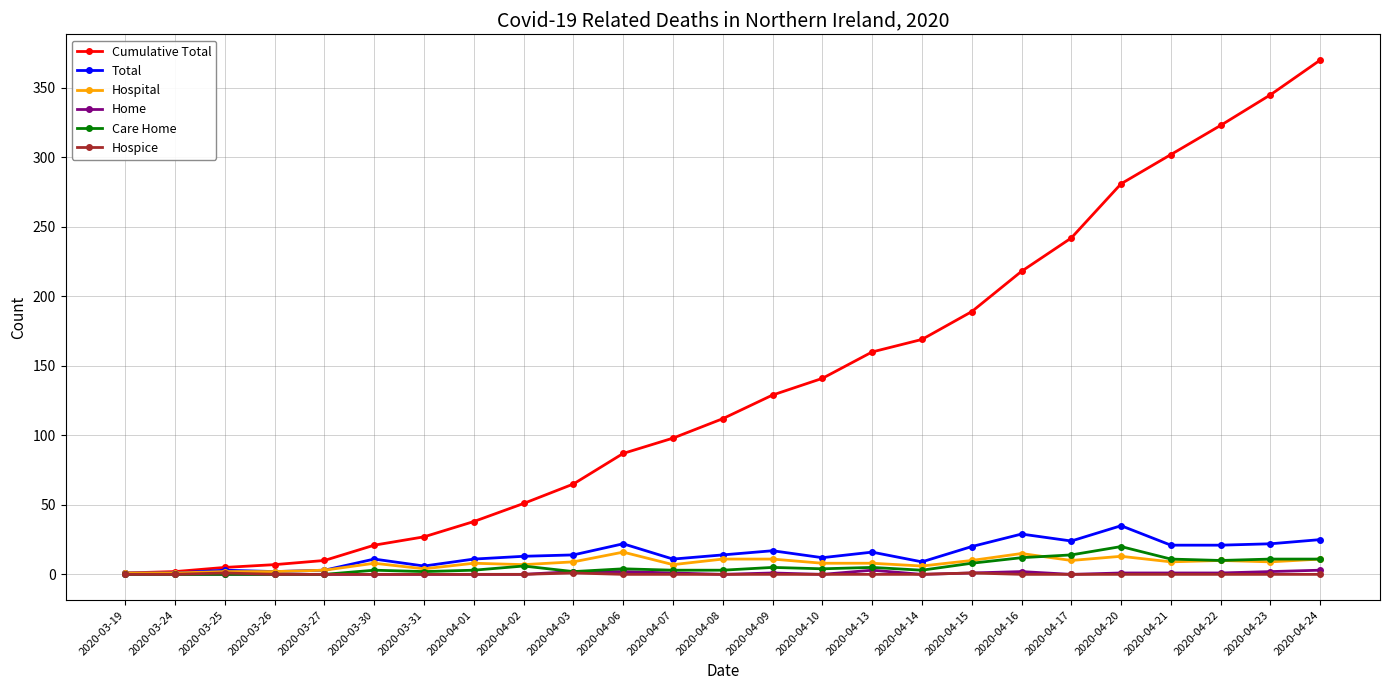

Does the chart have visible grid lines?

Yes